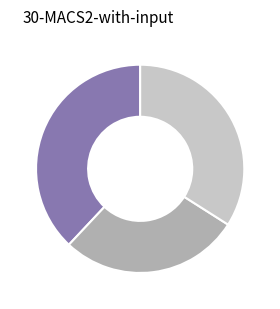

How many segments does this pie chart have?

3